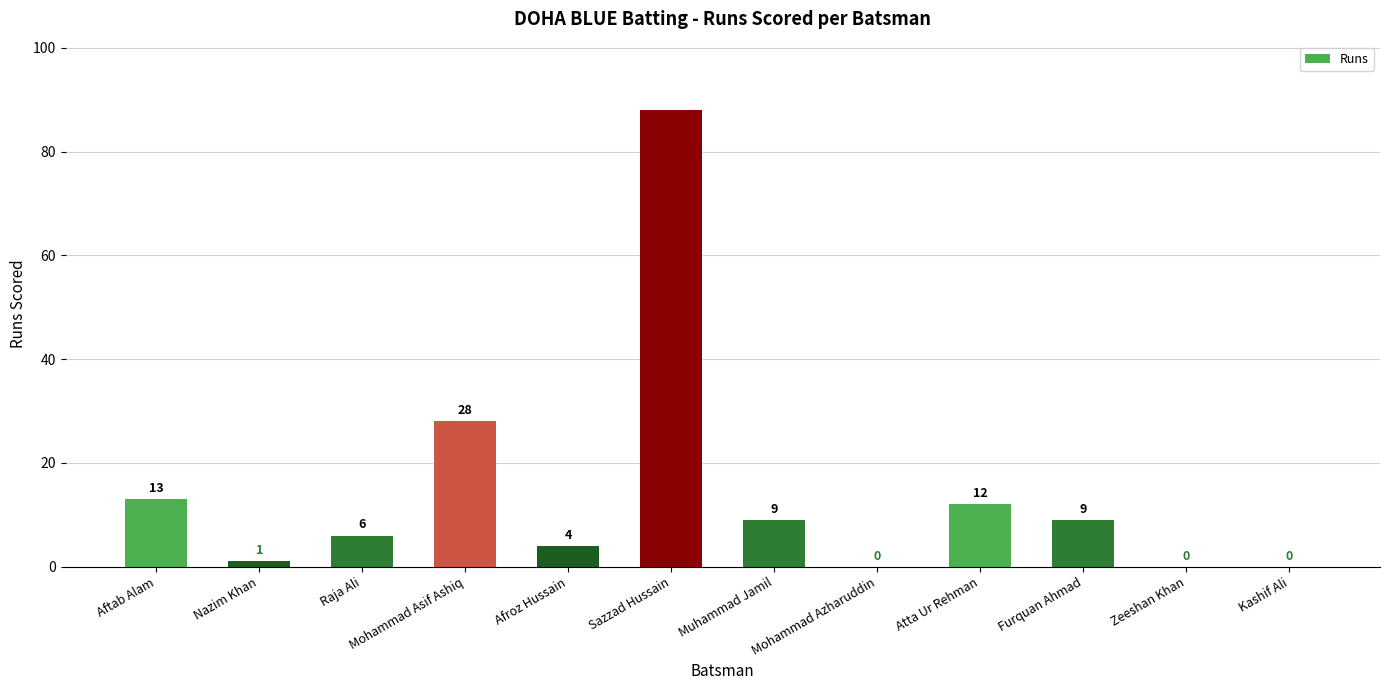

What is the change in value from Aftab Alam to Muhammad Jamil?

-4